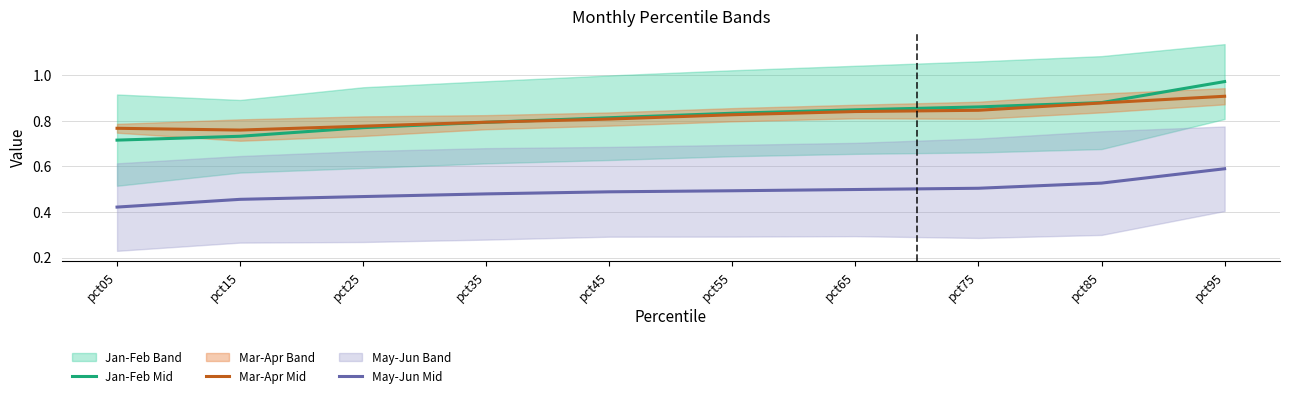

True or false: May-Jun Mid has a value of 0.5 at pct85.

True